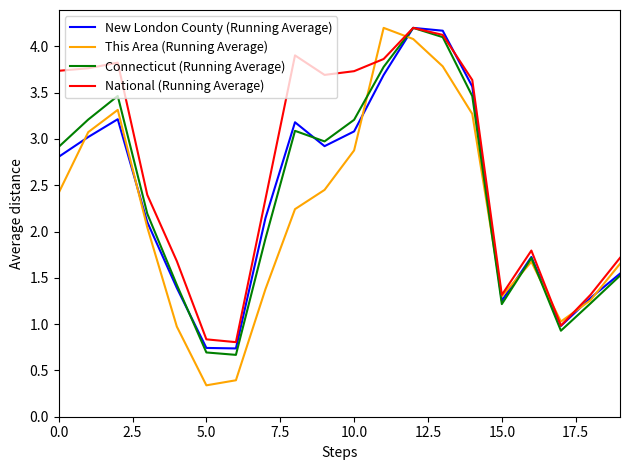

Which series has the largest total across all categories?

National (Running Average)